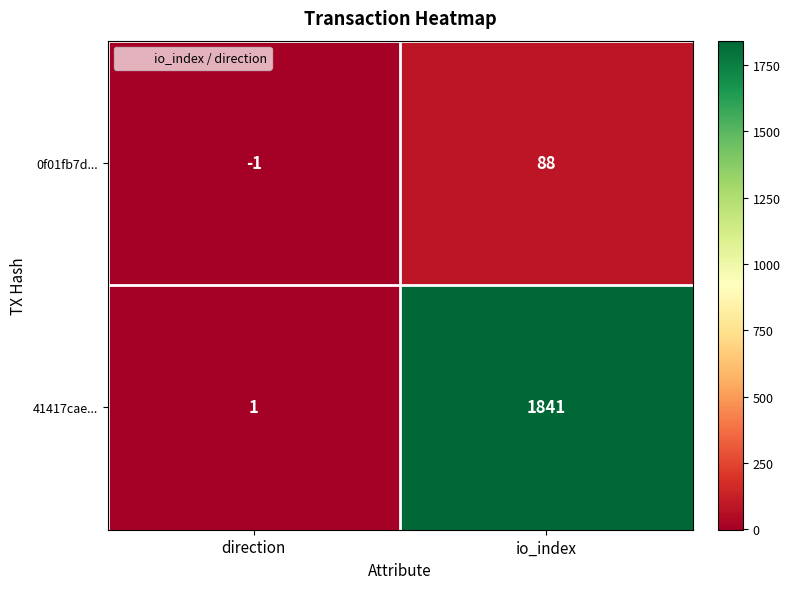

What is the spread (max minus min) of values at direction?

2